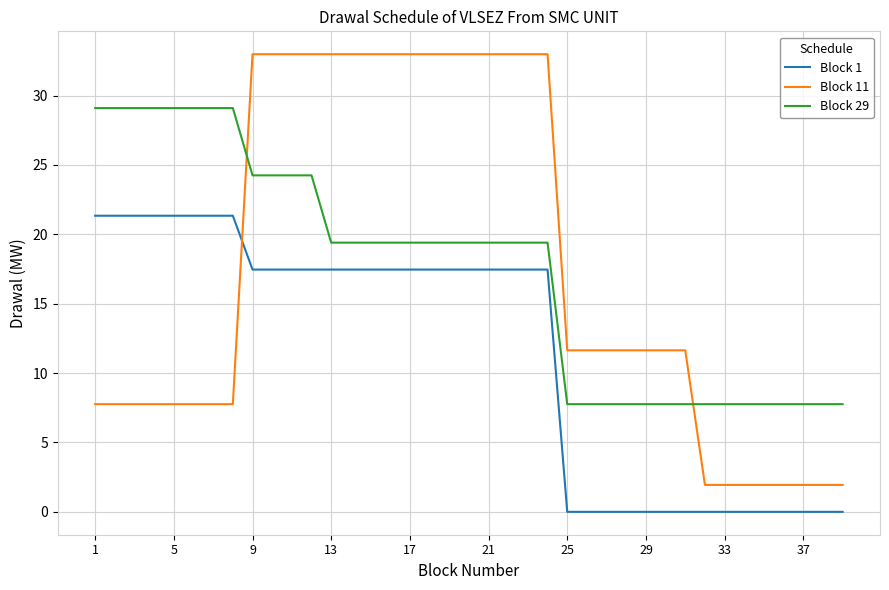

How many values in the Block 29 series exceed 19?

24